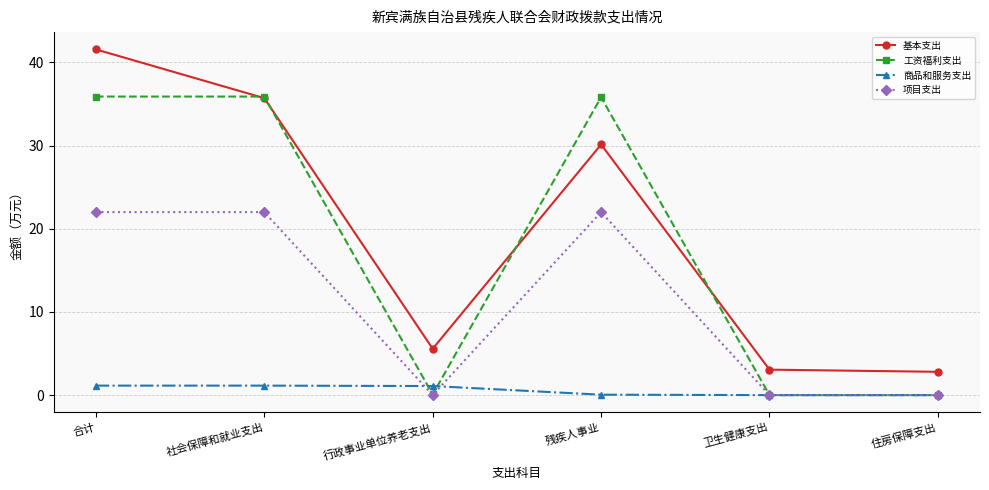

Is it true that 基本支出 equals 12.3 at 社会保障和就业支出?

False